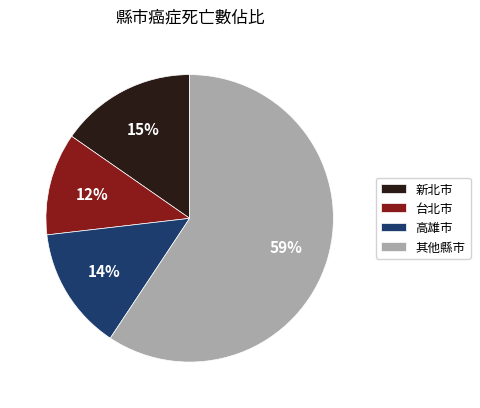

Which has a higher value, 台北市 or 新北市?

新北市